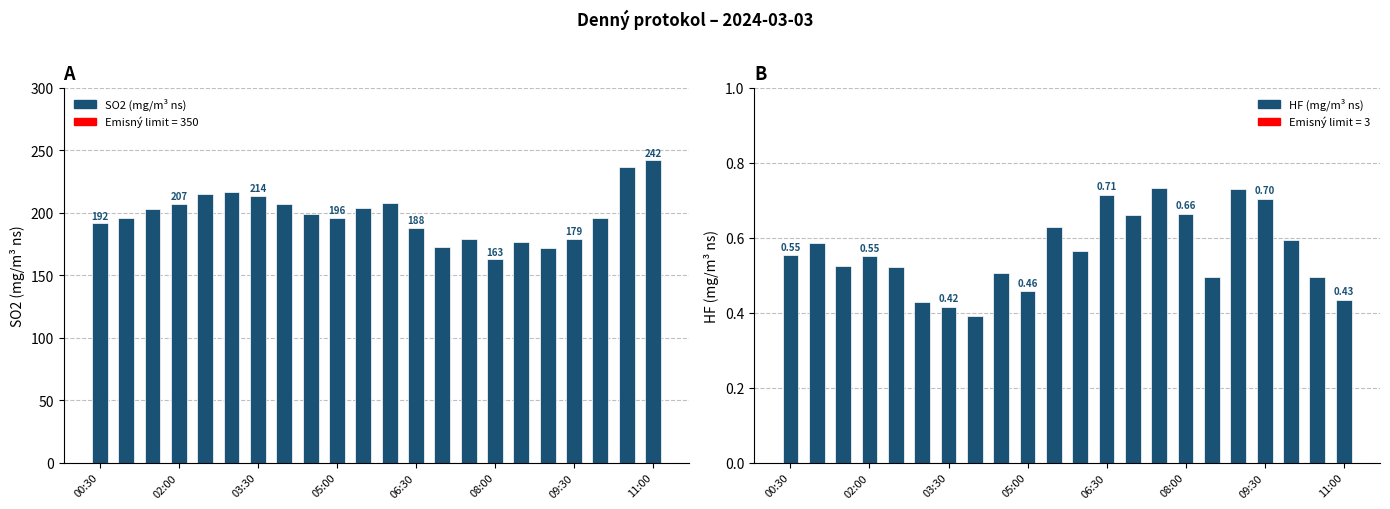

How many groups of bars are there?

22